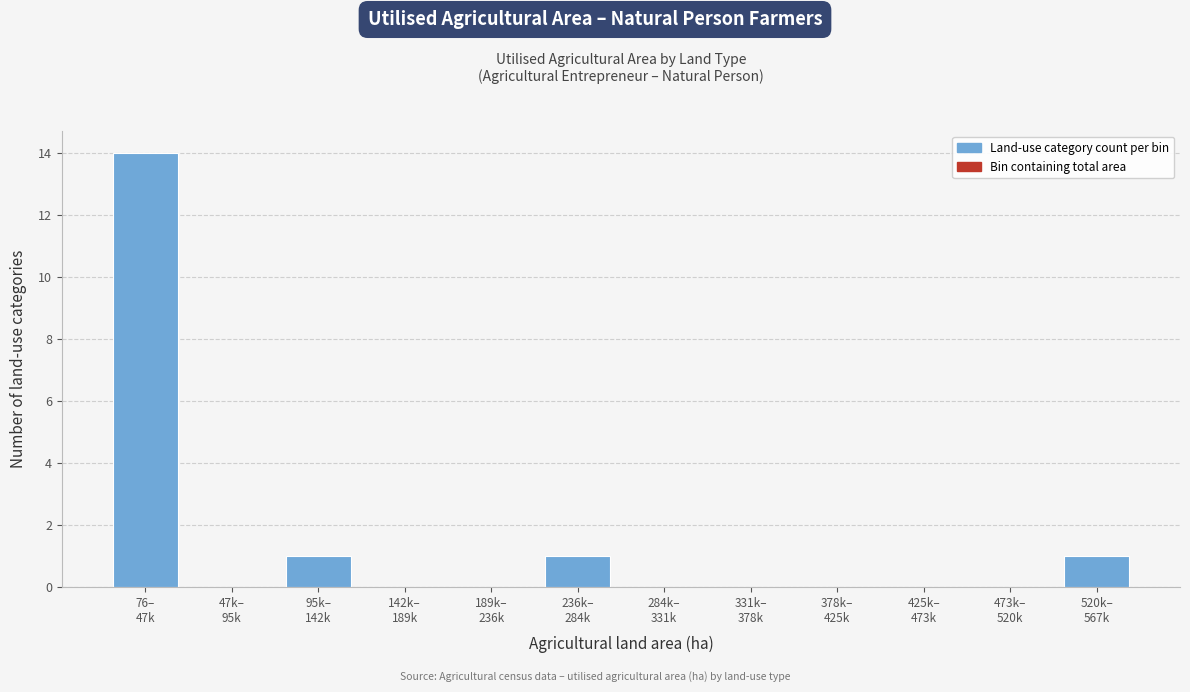

What is the maximum value shown in the chart?

14